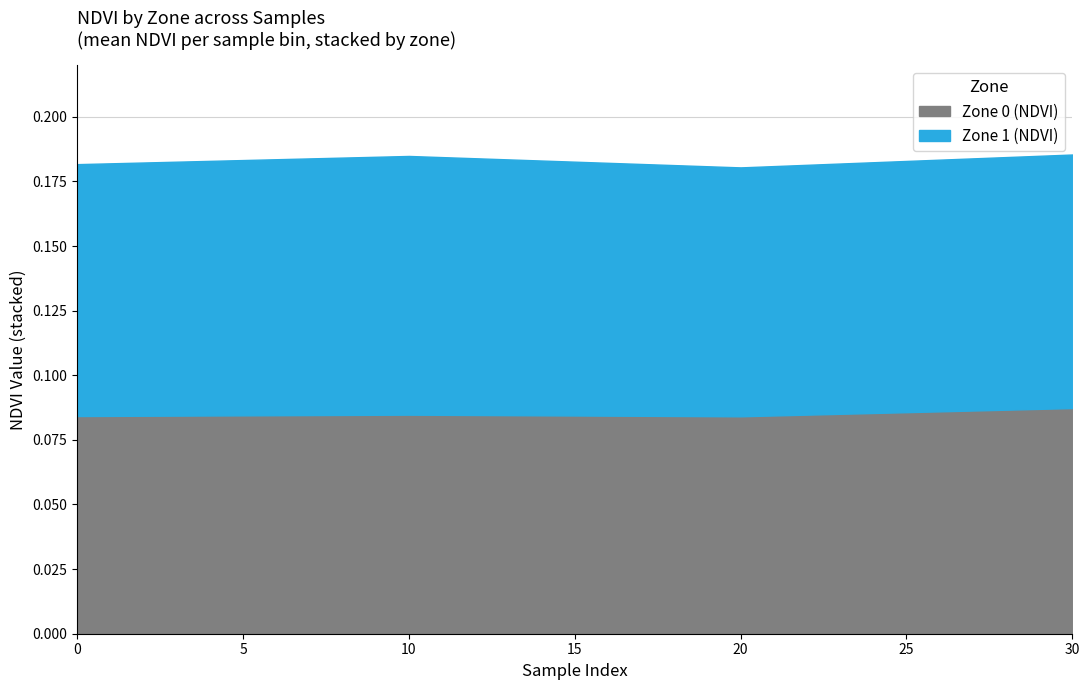

What are all the series names shown in the legend?

Zone 0 (NDVI), Zone 1 (NDVI)